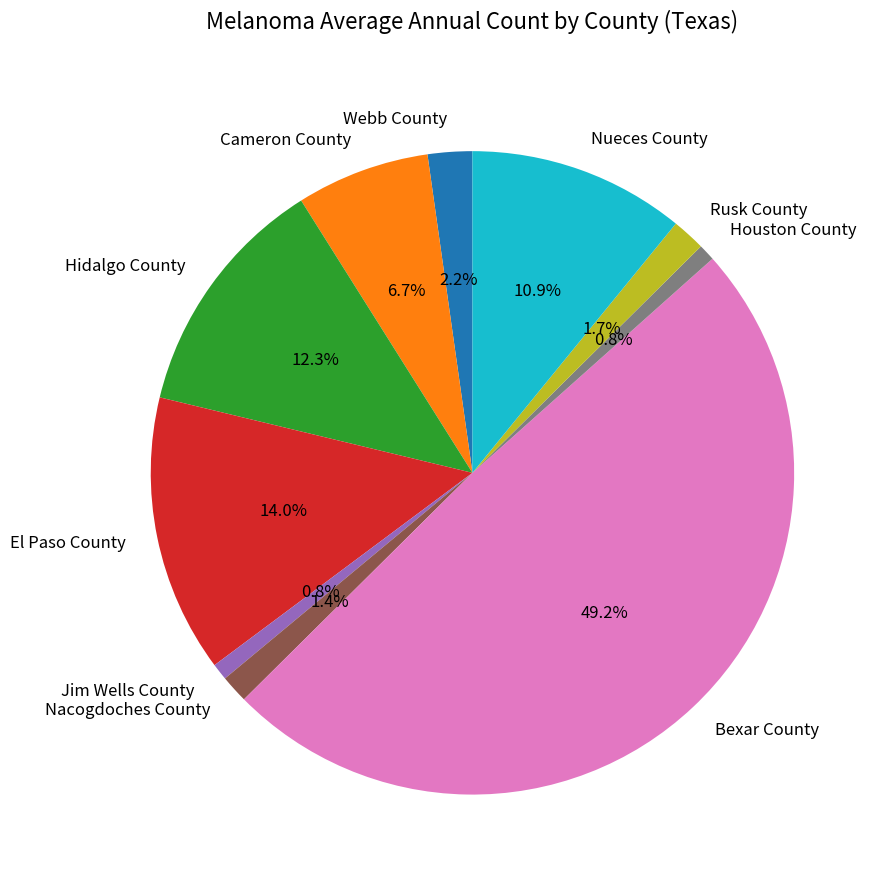

The Houston County slice represents 1% of the pie. True or false?

True